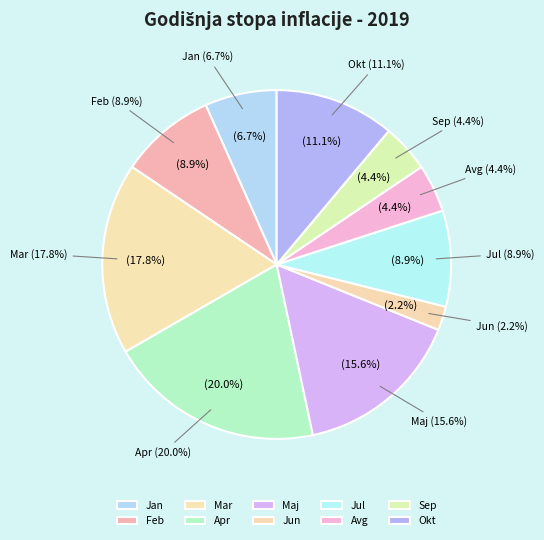

To the nearest percent, what is the average slice percentage?

10%